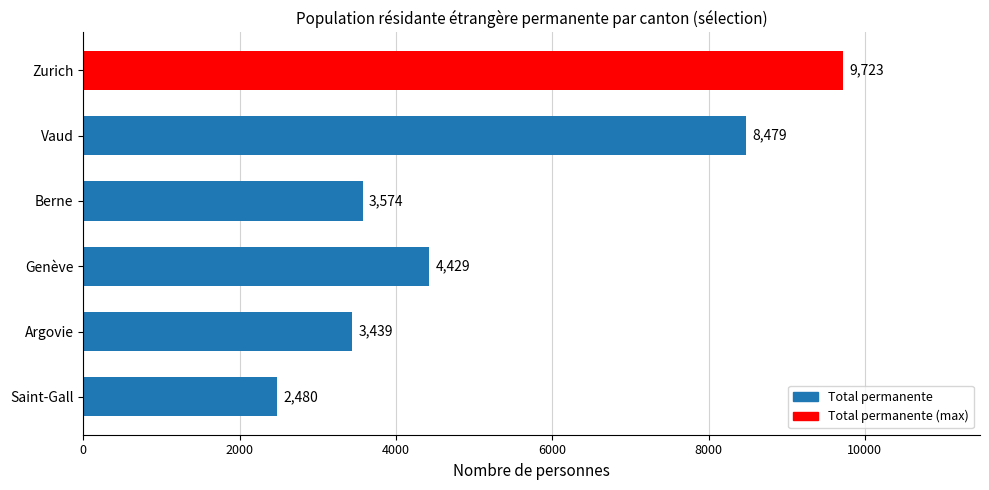

Does the chart contain any negative values?

No